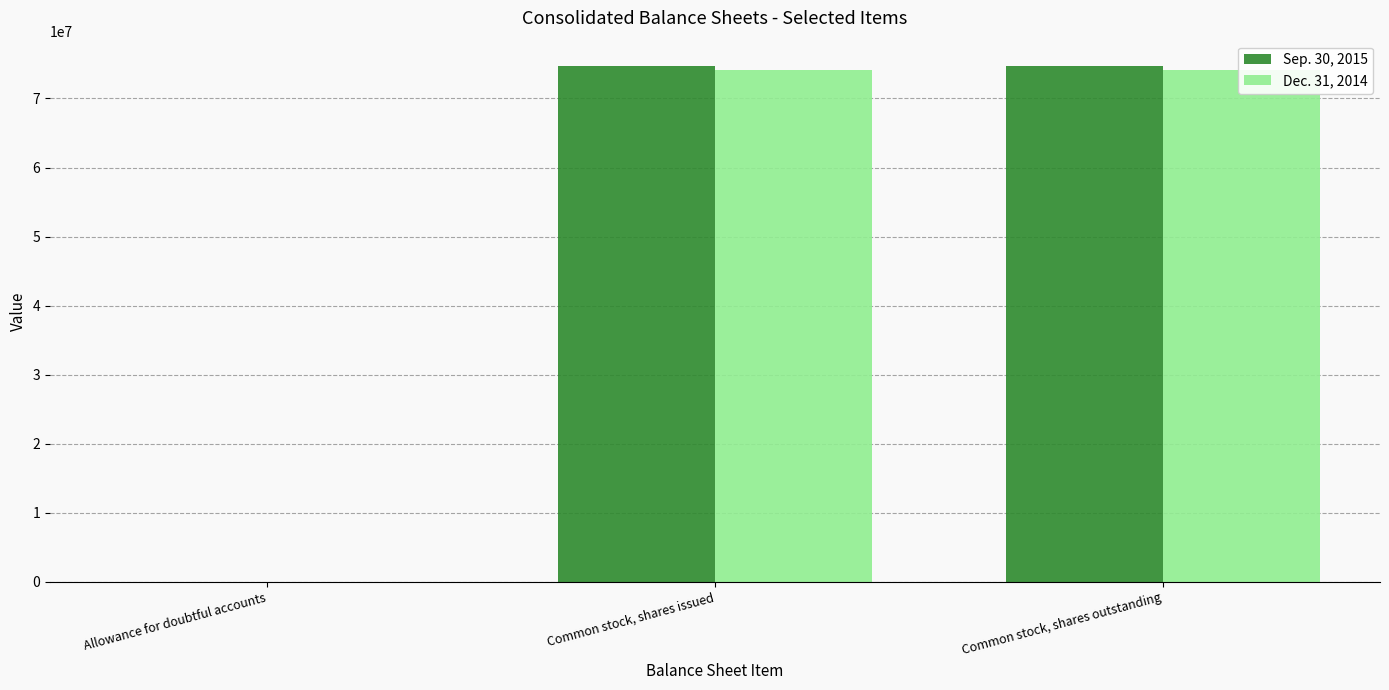

Which category has the lowest value in the Sep. 30, 2015 series?

Allowance for doubtful accounts